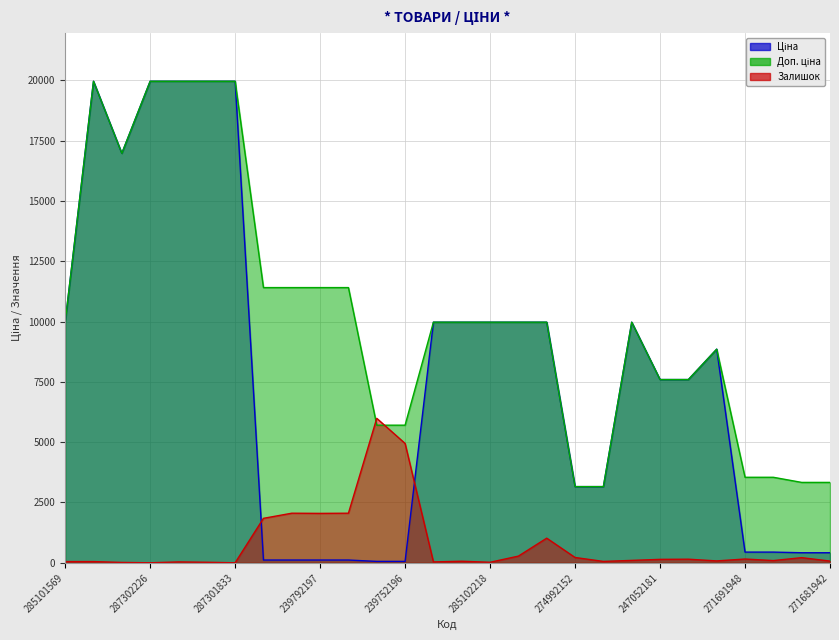

True or false: Доп. ціна and Ціна intersect in this chart.

False